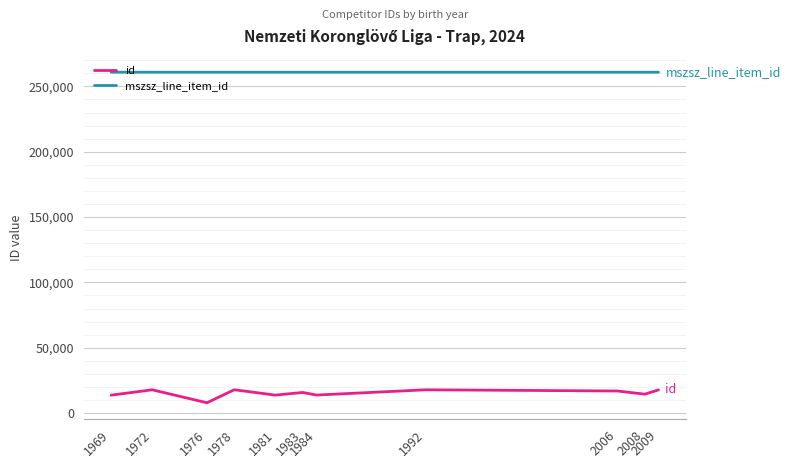

List the series in order of their peak value, highest first.

mszsz_line_item_id, id